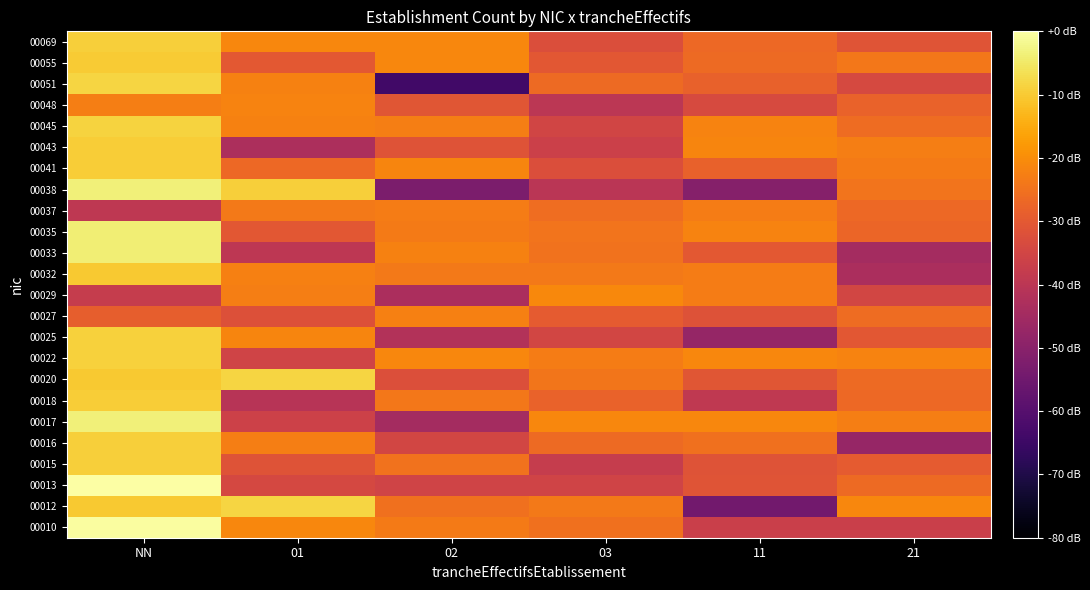

How many distinct data groups are displayed?

24